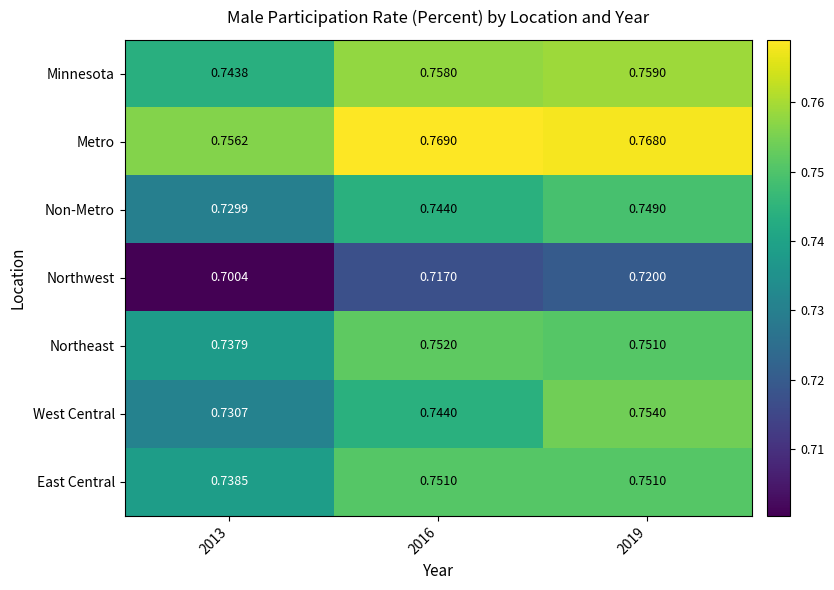

Is the value of Minnesota at 2013 greater than the value of East Central at 2019?

No